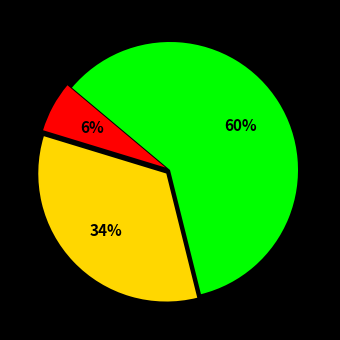

How many slices are in this pie chart?

3